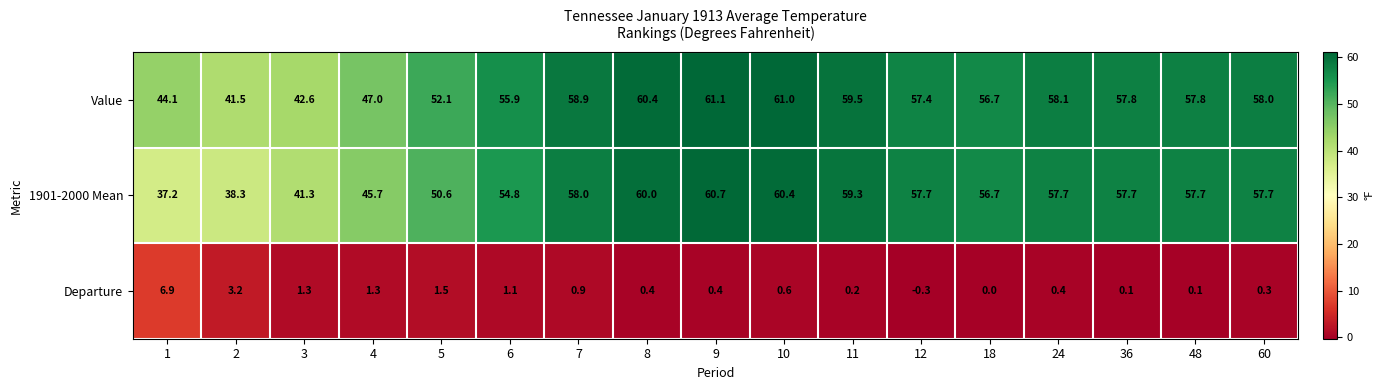

Which series has the widest spread of values?

1901-2000 Mean